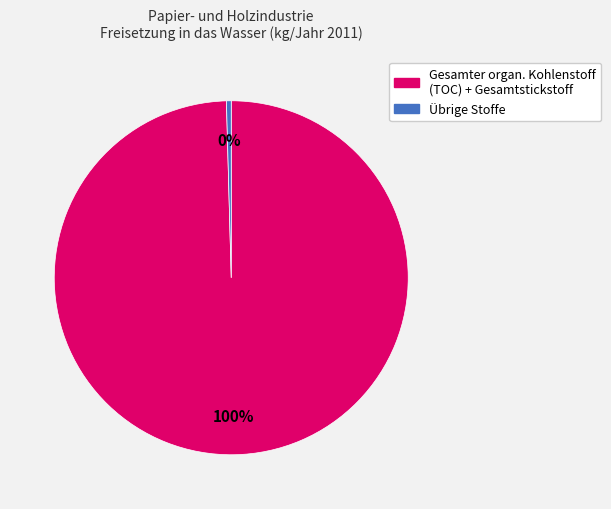

Is there any slice that represents more than half of the pie?

Yes